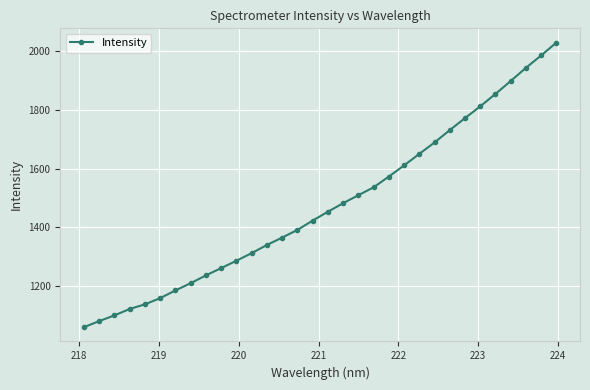

What is the value of the 11th point from the left?

1286.8